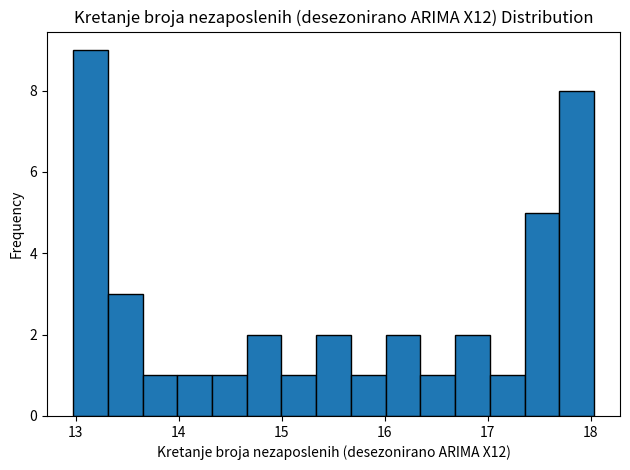

Read against the x-axis, roughly where is the centre of the tallest bar?

13.1